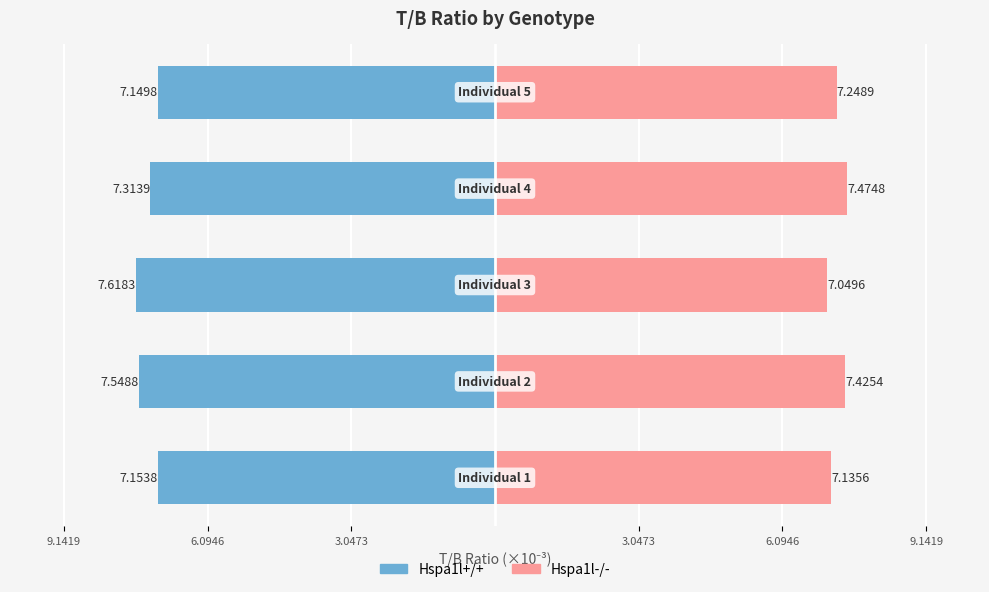

Is it true that Hspa1l-/- equals 1.5 at 9.1419?

False